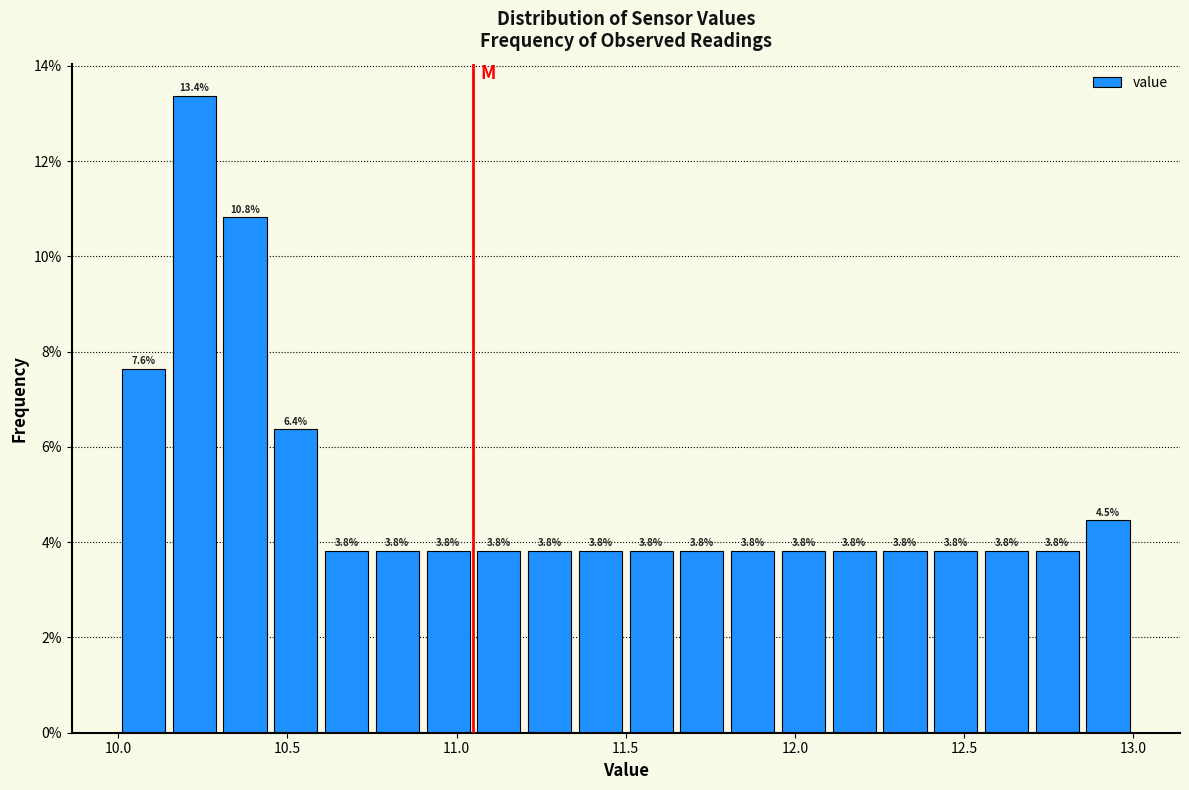

Around what value on the x-axis is the tallest bar? Give the approximate position of its centre, as read against the axis.

10.25